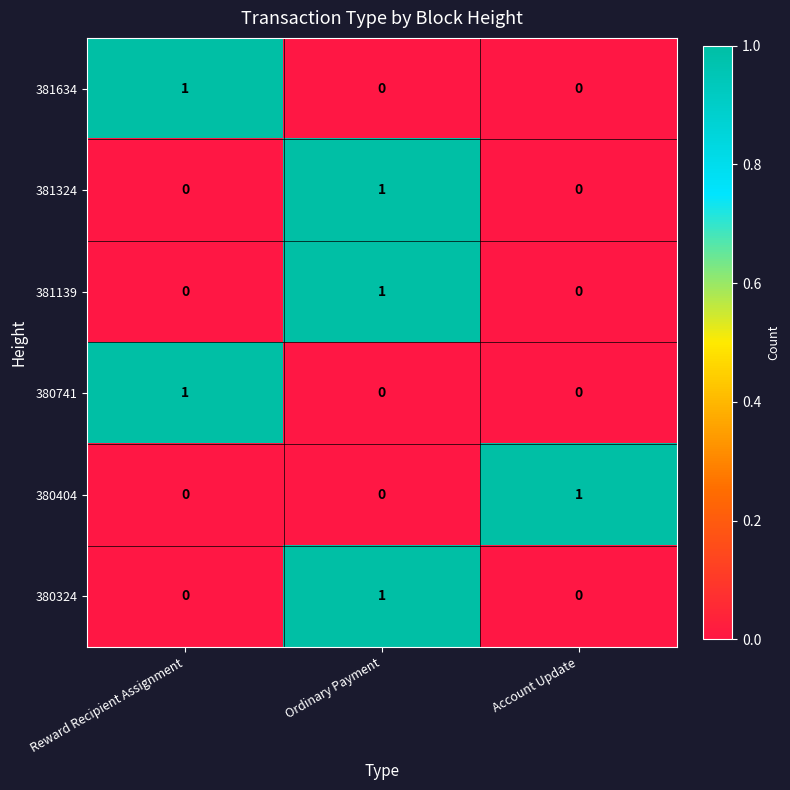

Count the 381324 values in the range 0 to 1.

3